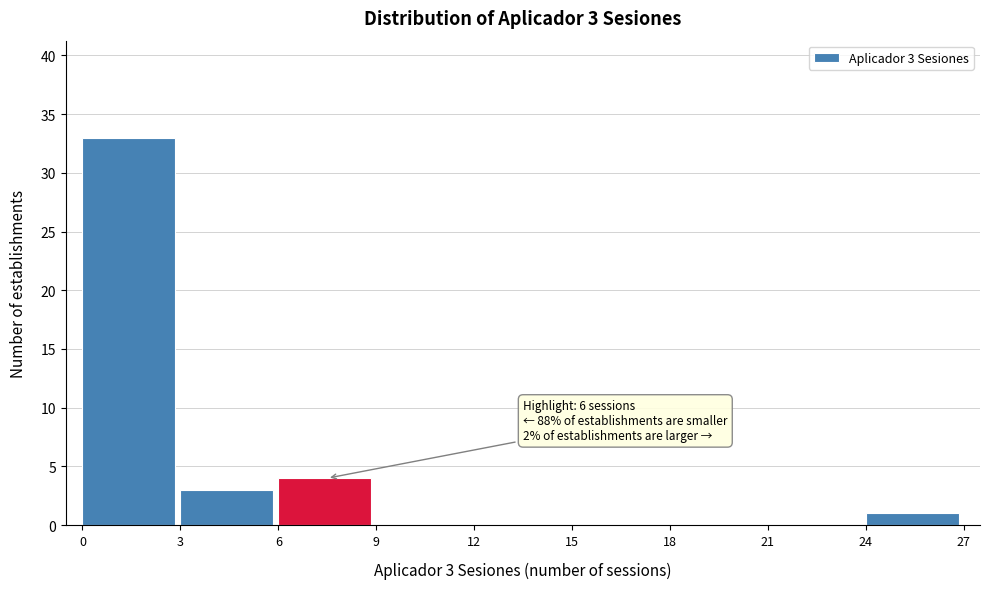

Which range on the x-axis has the tallest bar?

0 to 3